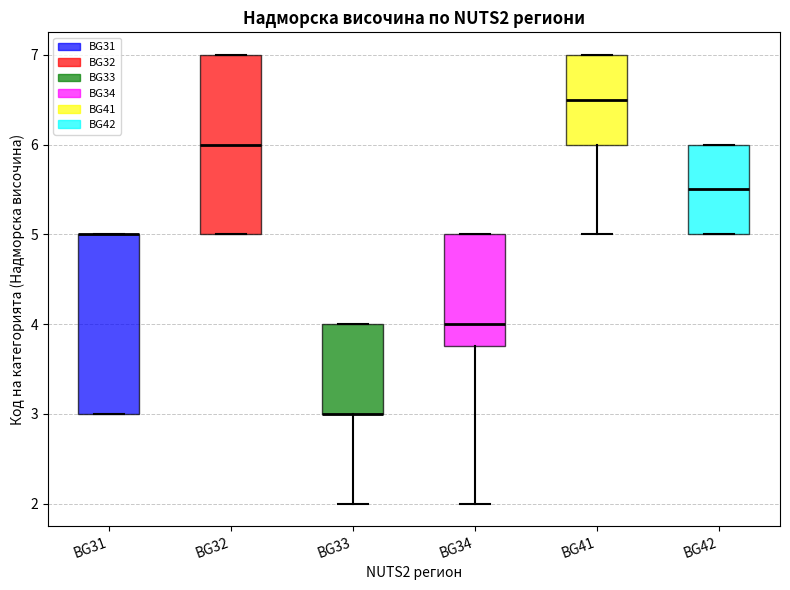

Where is the upper edge of the box for BG32 on the y-axis? The values are not printed on the chart, so give them approximately, as read against the axis.

7.0